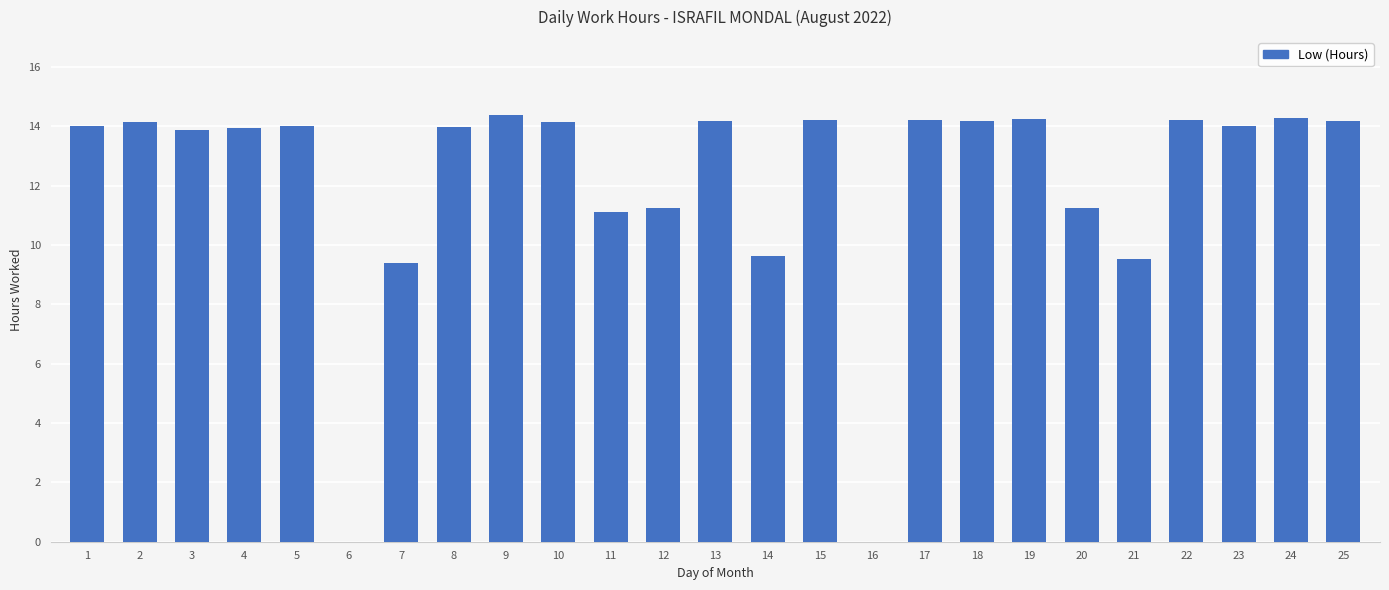

What is the maximum value shown in the chart?

14.4